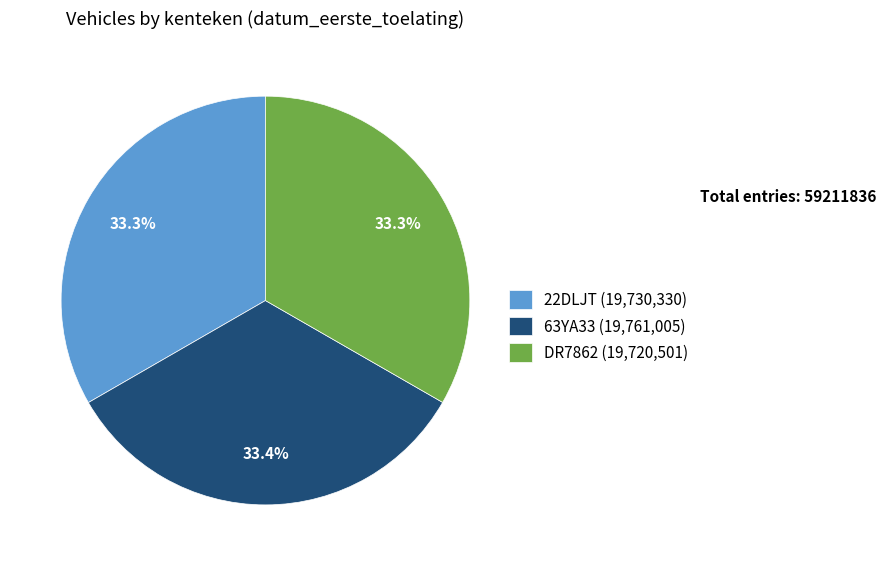

Is there any slice that represents more than half of the pie?

No